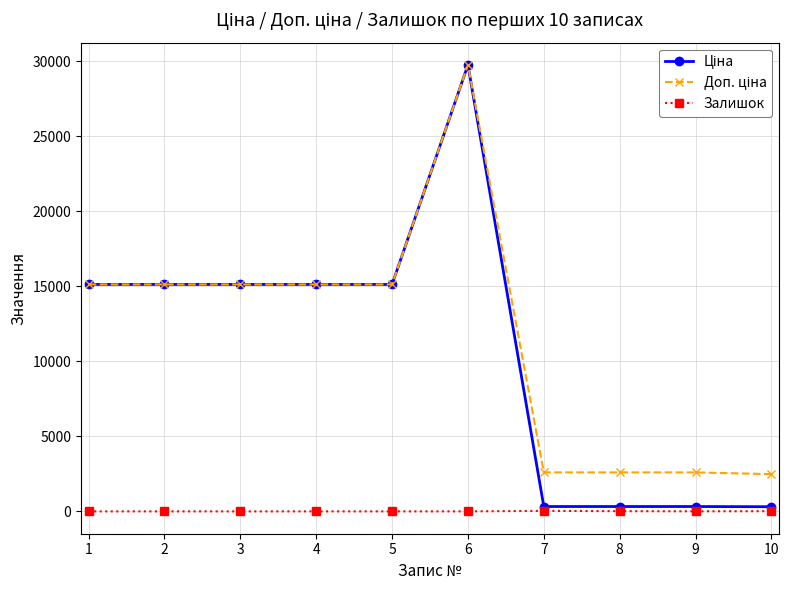

What is the total value across all series at 3?

30240.0